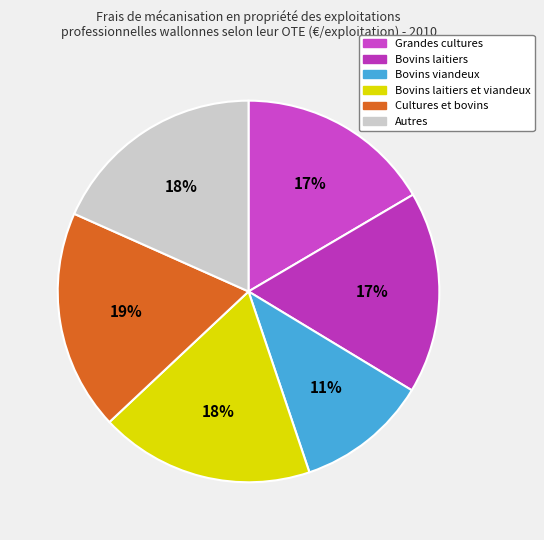

The Bovins laitiers et viandeux slice represents 7% of the pie. True or false?

False